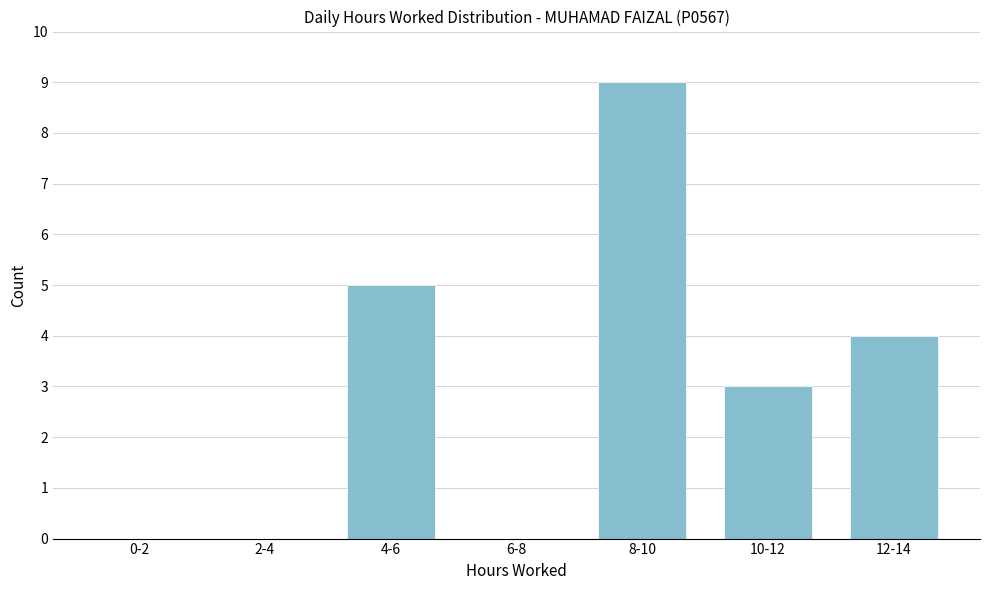

Reading left to right, transcribe all the data shown in this chart.

0-2=0	2-4=0	4-6=5	6-8=0	8-10=9	10-12=3	12-14=4